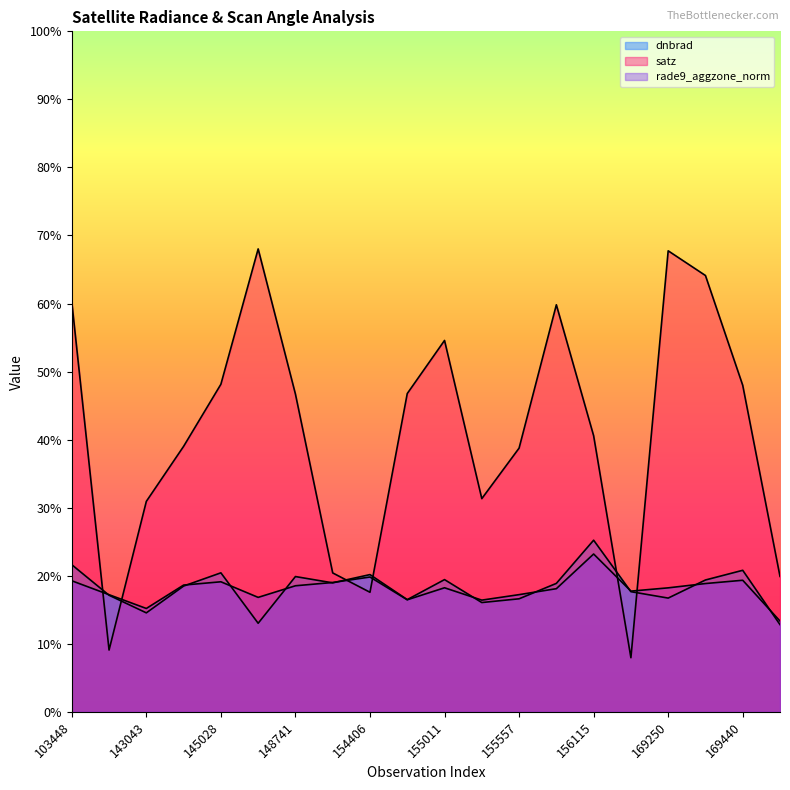

Which label corresponds to the smallest value in the chart?

156294